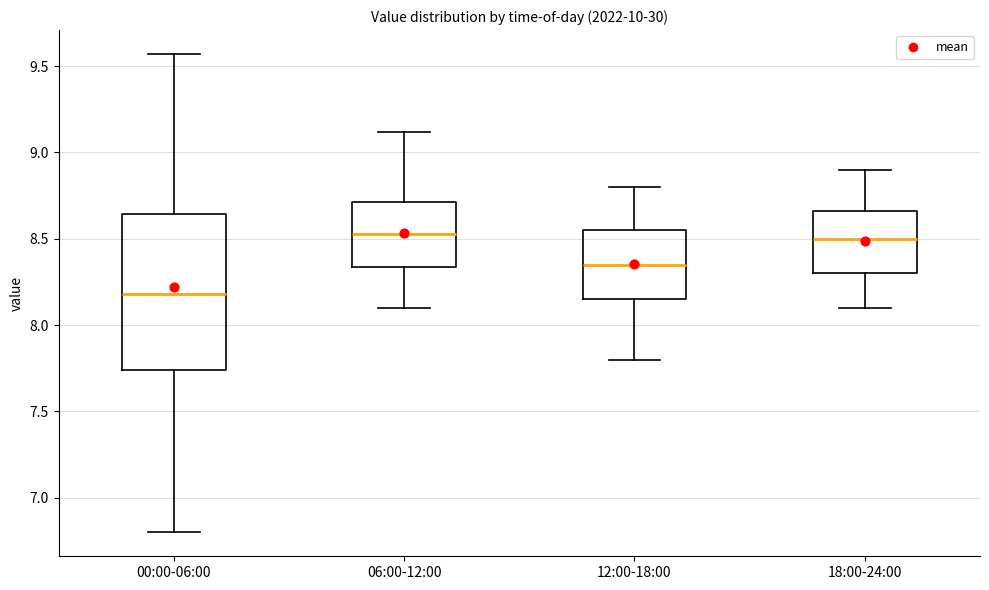

Which box is the tallest, from its lower edge to its upper edge?

00:00-06:00